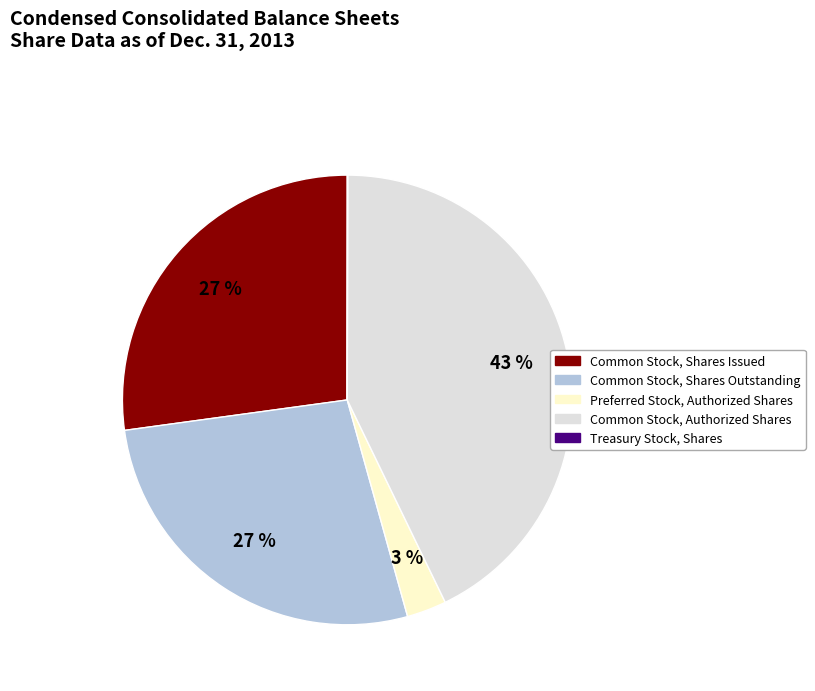

True or false: Common Stock, Shares Outstanding accounts for 16% of the total.

False